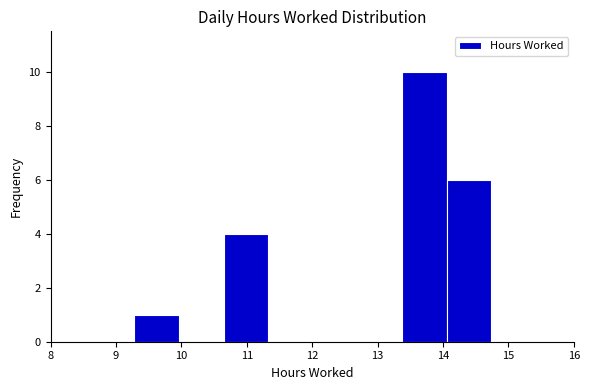

Reading left to right, list every bar in this chart as the range it spans on the x-axis followed by its height. Neither the bar edges nor the heights are printed on the chart, so give them approximately, as read against the axes.

9.3 to 10.0: 1
10.0 to 10.6: 0
10.6 to 11.3: 4
11.3 to 12.0: 0
12.0 to 12.7: 0
12.7 to 13.4: 0
13.4 to 14.1: 10
14.1 to 14.7: 6